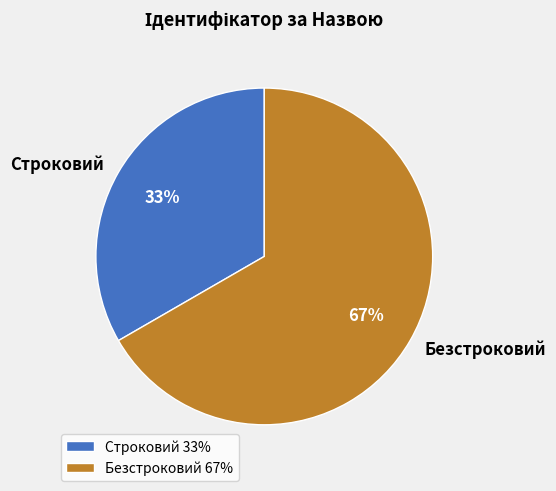

True or false: Строковий accounts for 42% of the total.

False